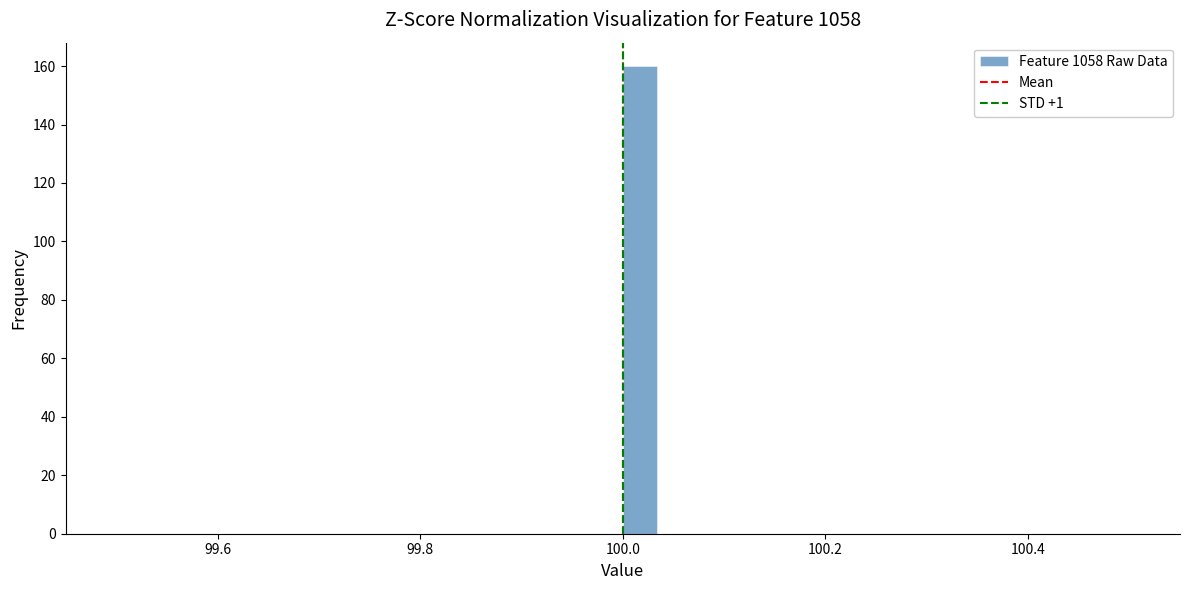

Read against the x-axis, roughly where is the centre of the tallest bar?

100.02